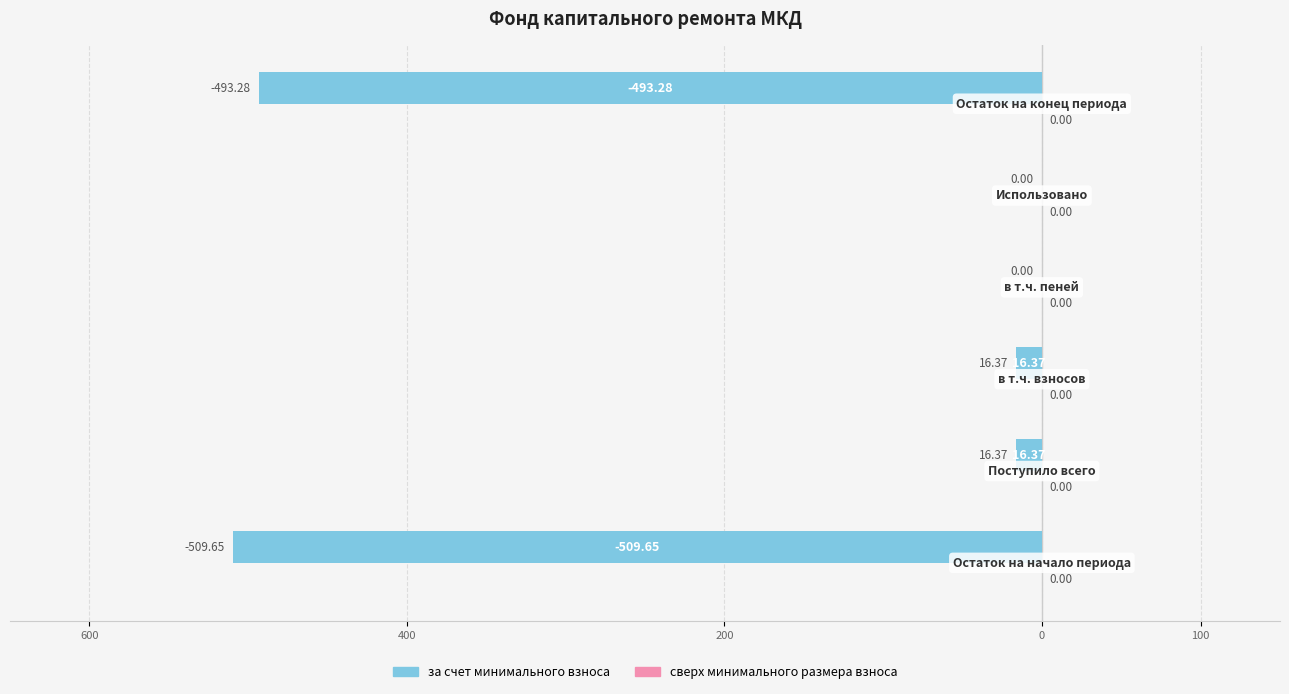

Are the bars horizontal?

Yes